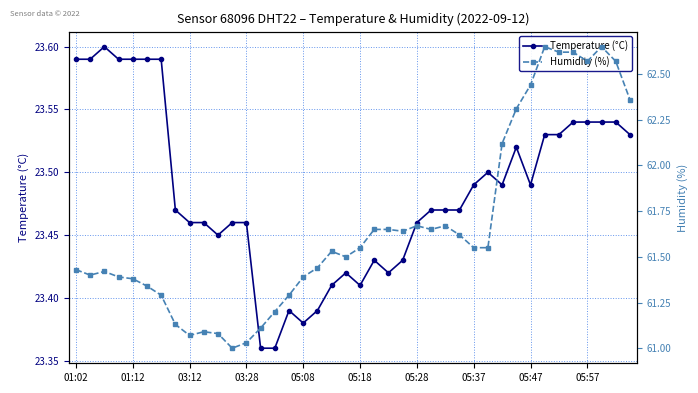

What is the difference between the highest and lowest values at 10?

37.6